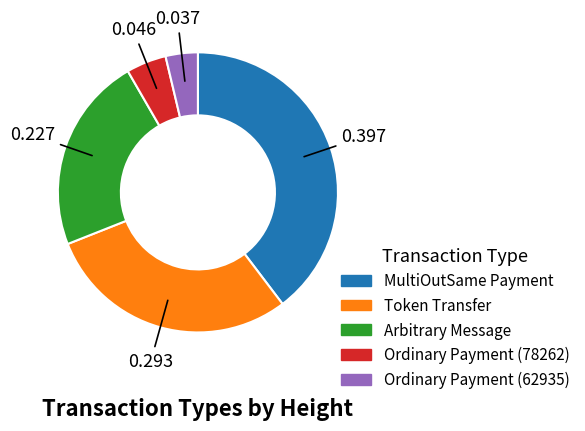

Between Token Transfer and Ordinary Payment (62935), which is larger?

Token Transfer